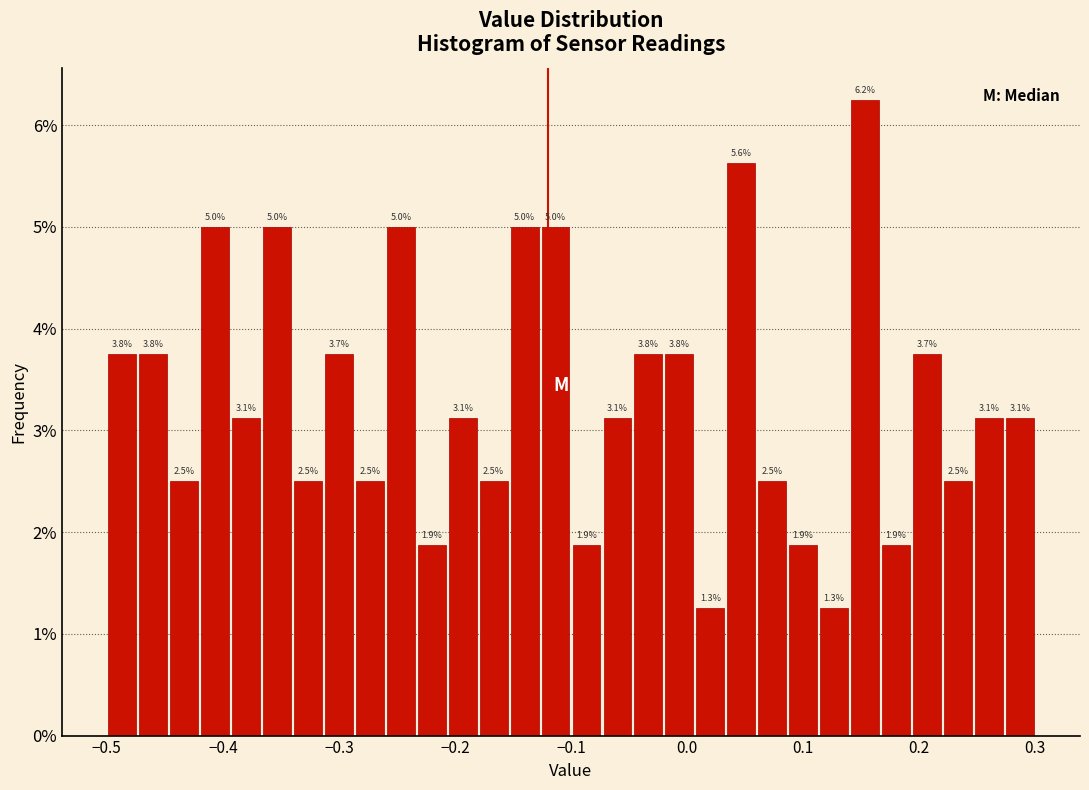

Read against the x-axis, roughly where is the centre of the tallest bar?

0.15